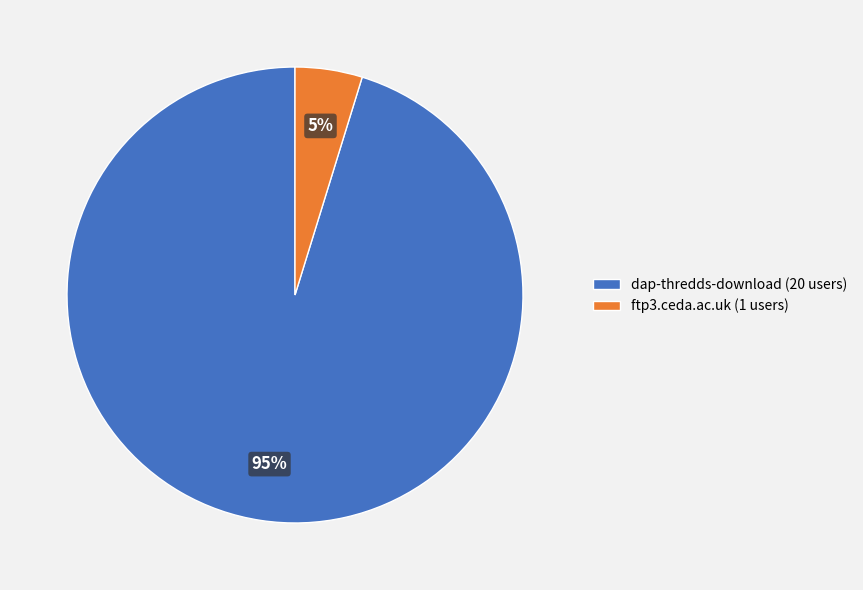

Which category accounts for the majority?

dap-thredds-download